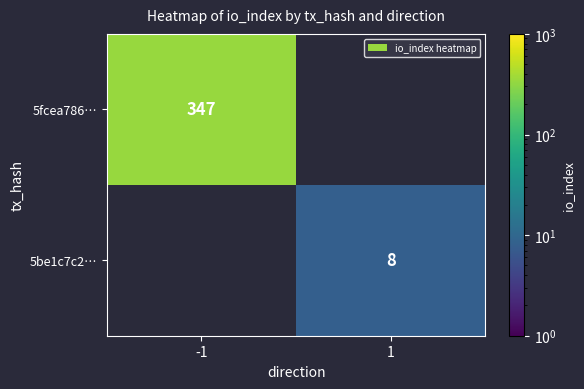

The 5fcea786… series shows 347 at -1. True or false?

True